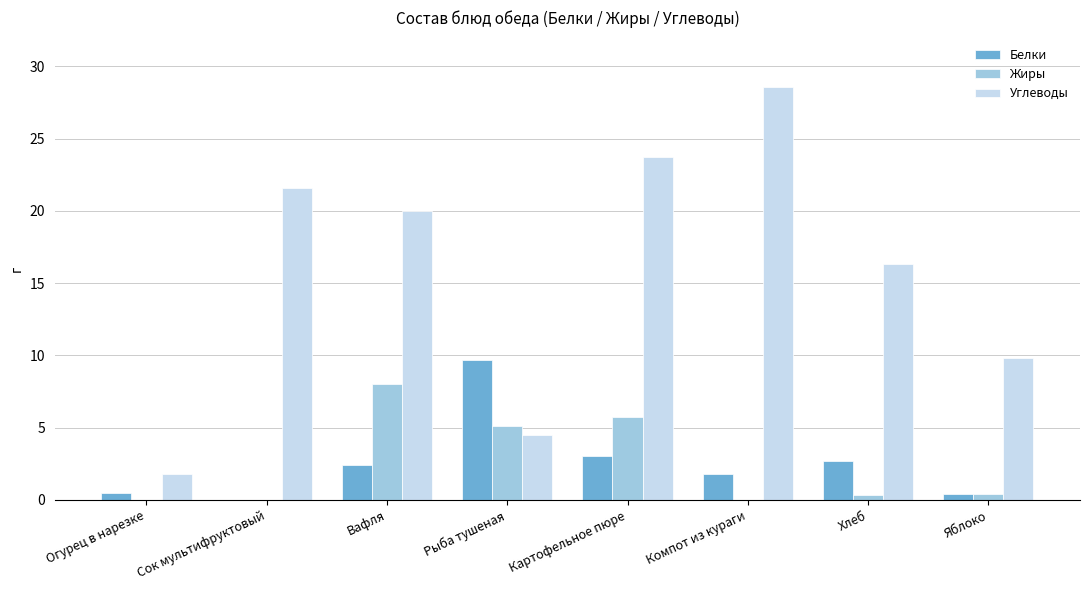

What is the average value of the Углеводы series?

15.8